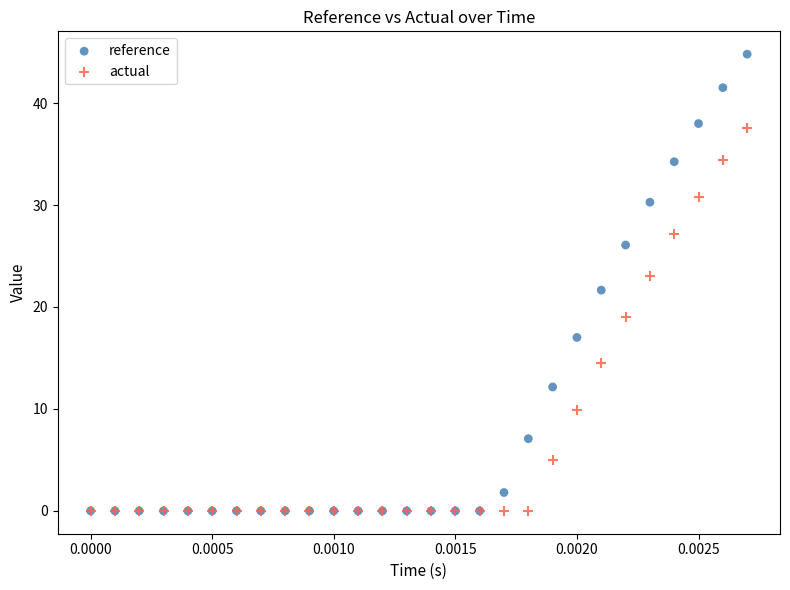

Which series has the widest spread of Y values?

reference